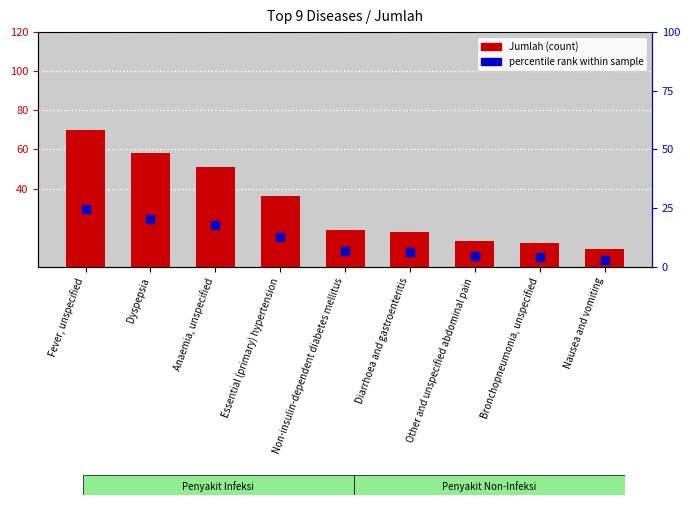

Is the value of Jumlah (count) at Non-insulin-dependent diabetes mellitus greater than the value of percentile rank within sample at Essential (primary) hypertension?

Yes